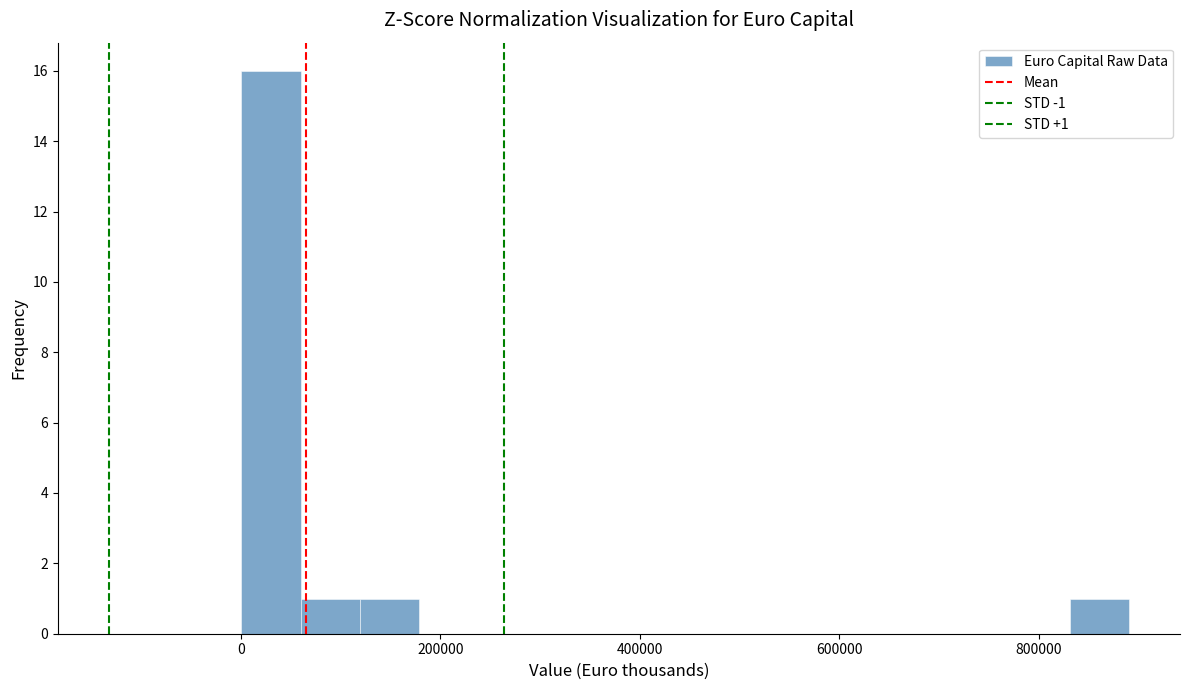

Read against the x-axis, roughly where is the centre of the tallest bar?

20000